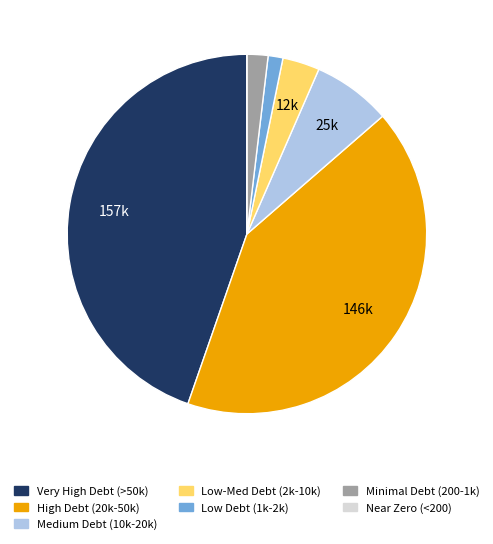

Is there any slice that represents more than half of the pie?

No